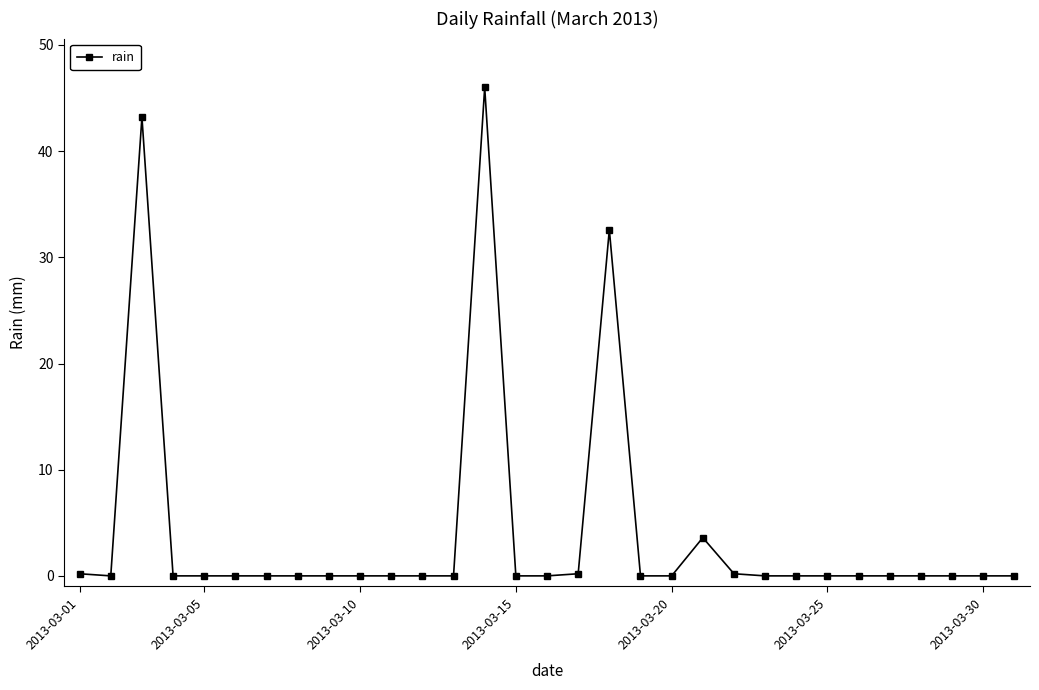

Is this an area chart (filled region under the line)?

No